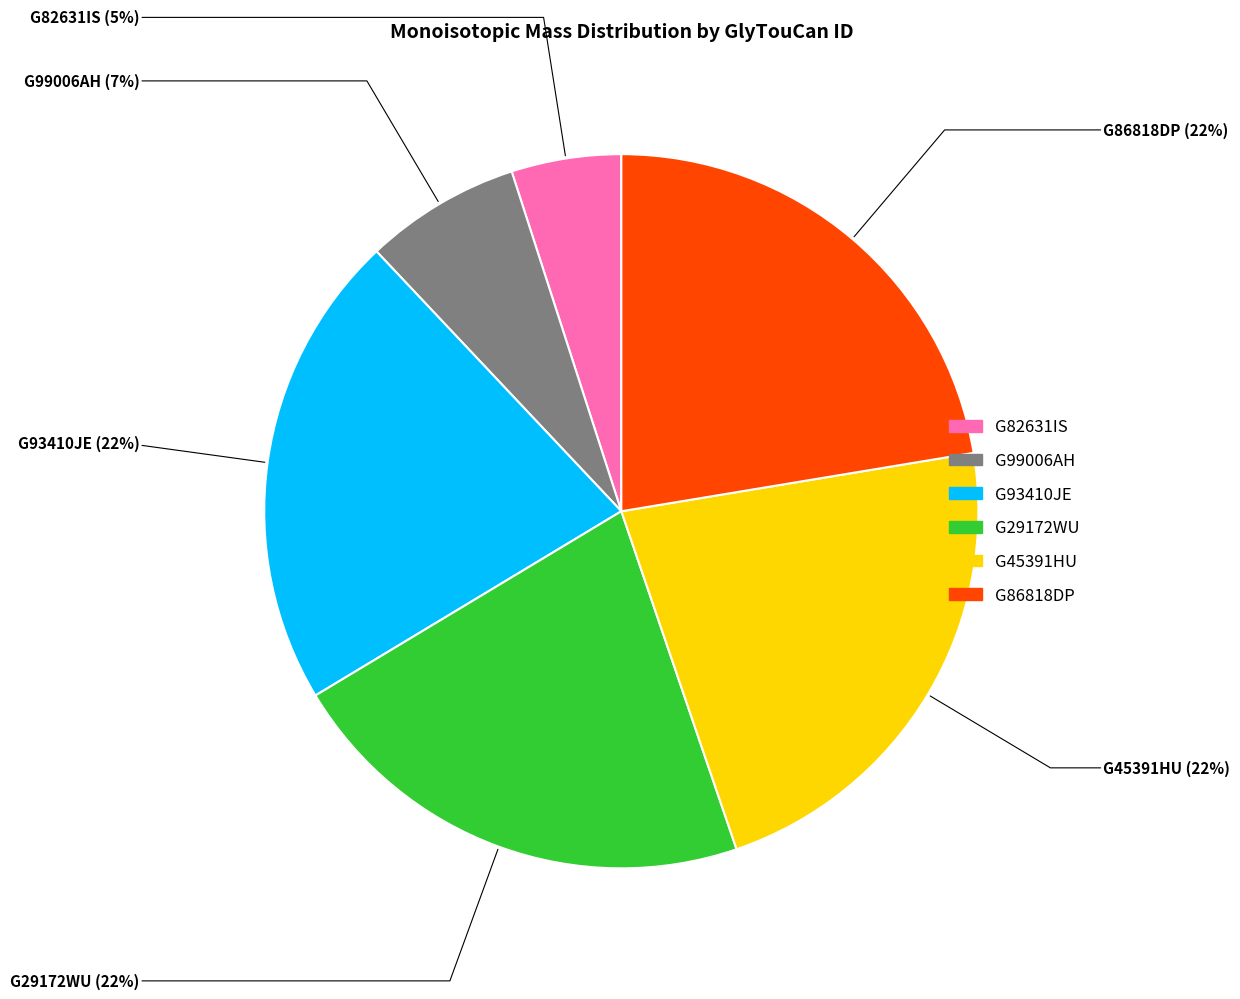

The G86818DP slice represents 34% of the pie. True or false?

False